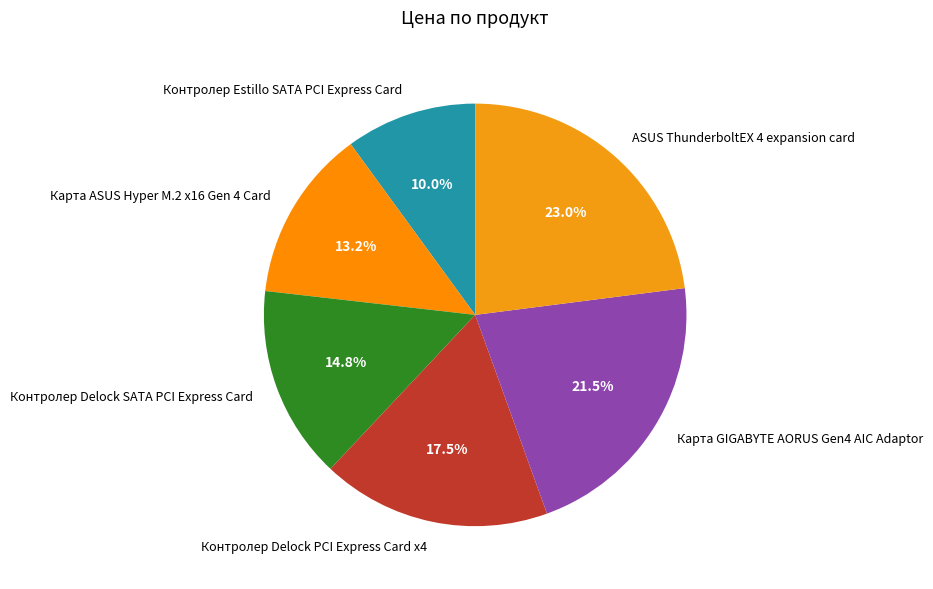

To the nearest percent, what portion does Контролер Delock SATA PCI Express Card represent?

15%